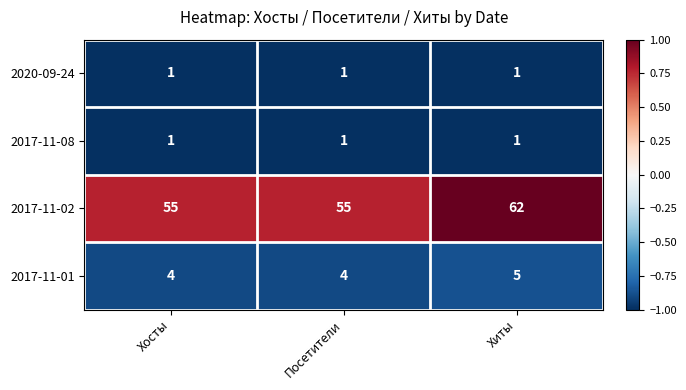

How many data points does each series have?

3